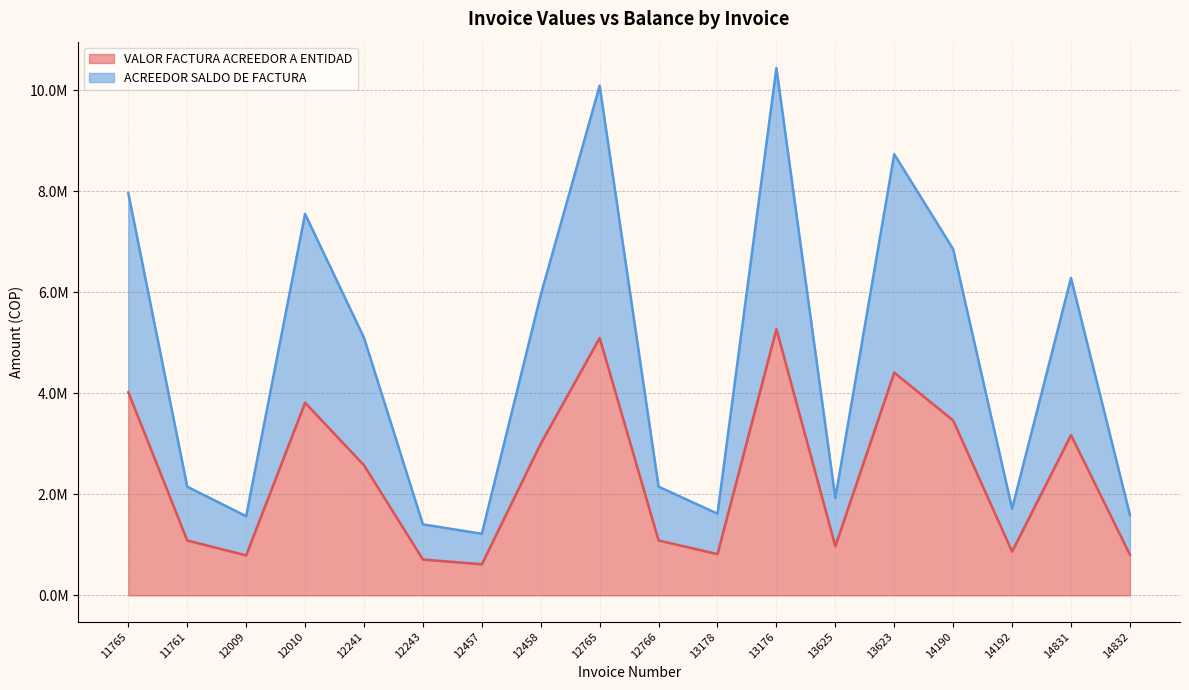

At which label is ACREEDOR SALDO DE FACTURA closest to 5829289?

12458